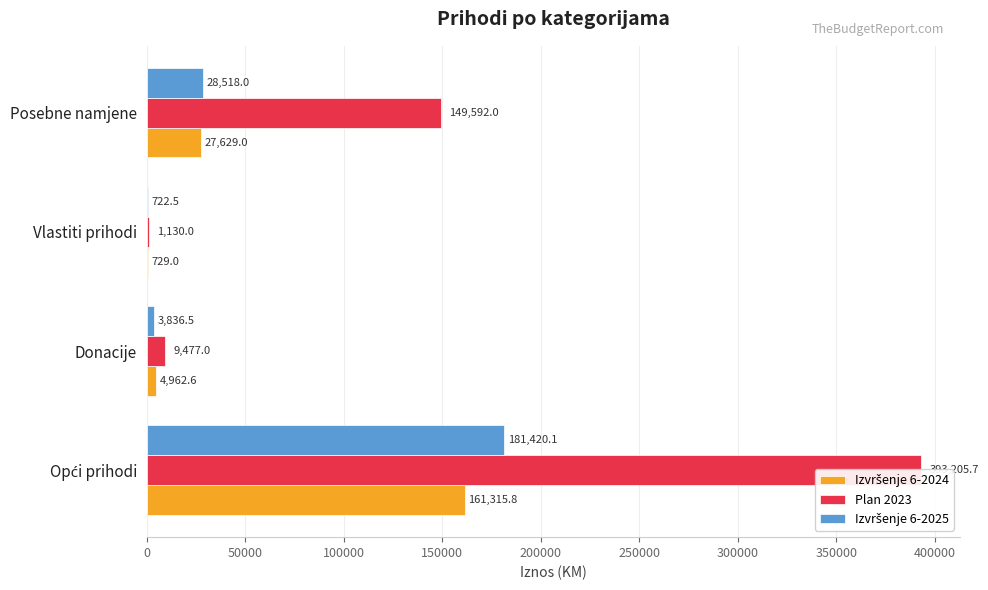

At how many categories does at least one series exceed 68744?

2